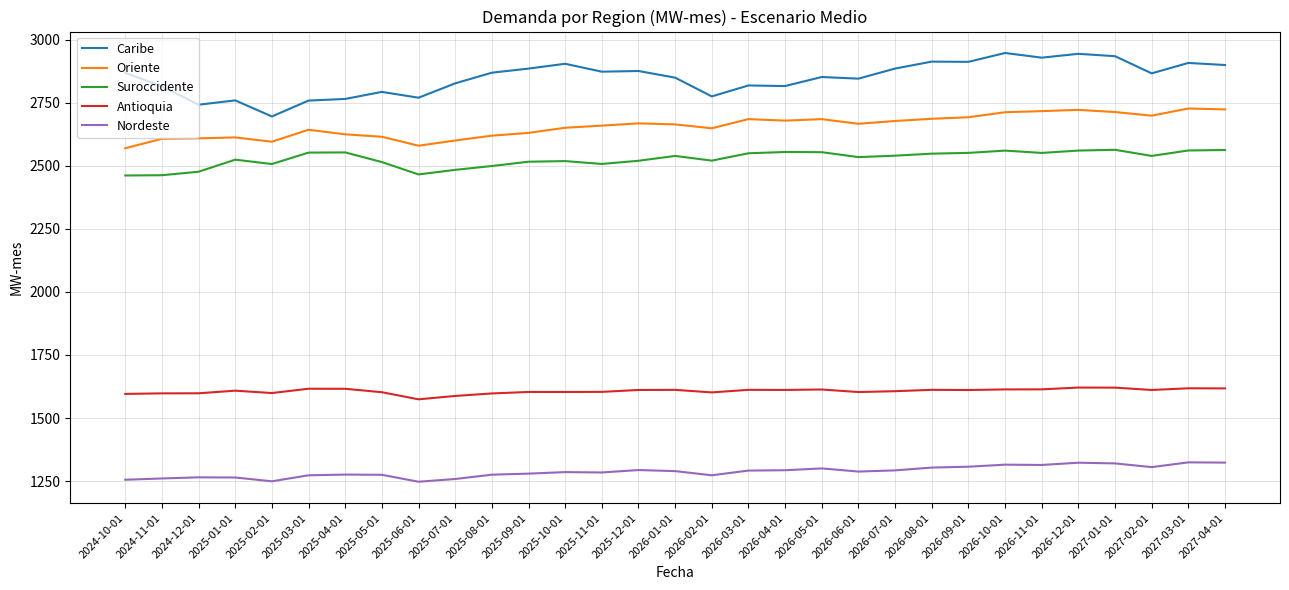

Rank the series by their maximum value, from highest to lowest.

Caribe, Oriente, Suroccidente, Antioquia, Nordeste